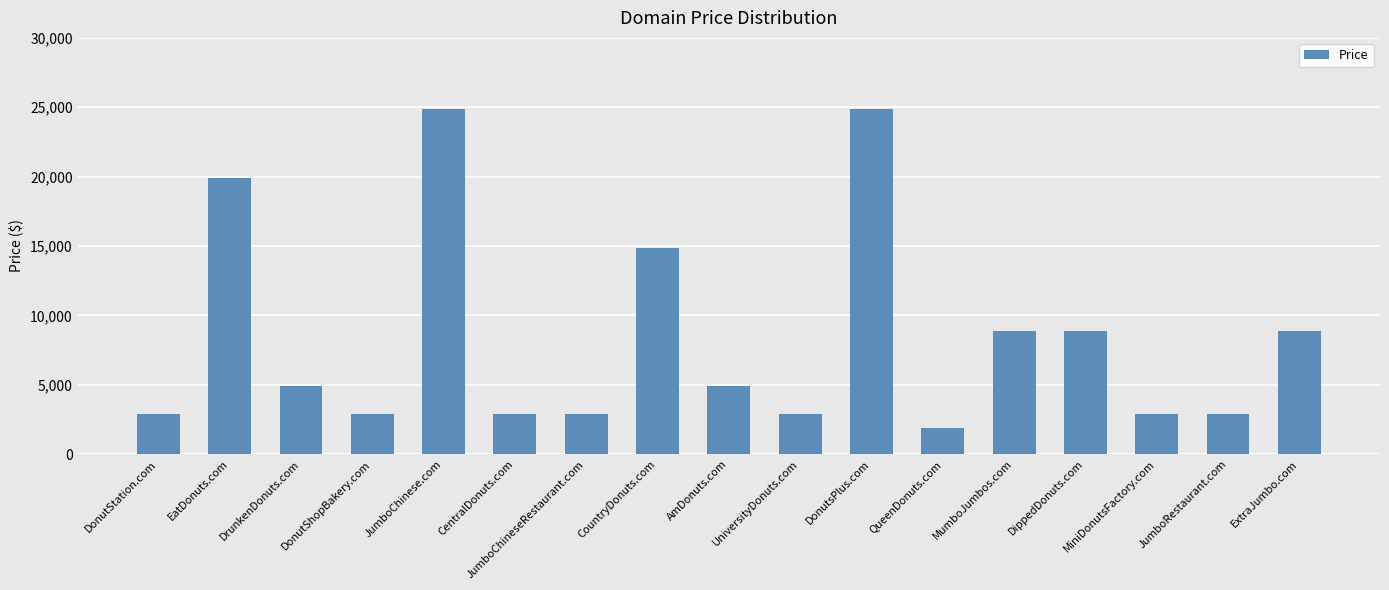

At which label does the data first exceed 4888?

EatDonuts.com